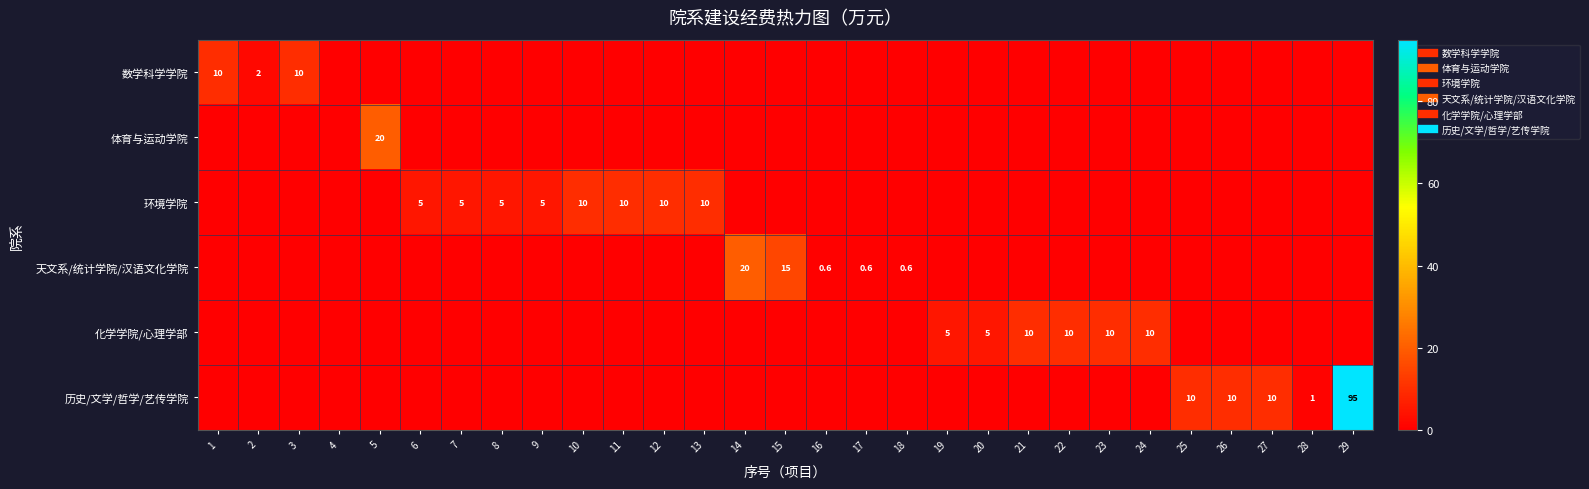

Rank the series by their maximum value, from highest to lowest.

历史/文学/哲学/艺传学院, 体育与运动学院, 天文系/统计学院/汉语文化学院, 数学科学学院, 环境学院, 化学学院/心理学部